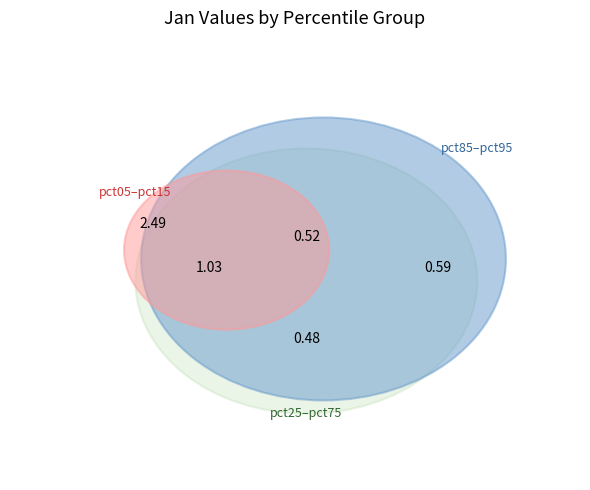

Does pct05 account for over 50% of the chart?

No